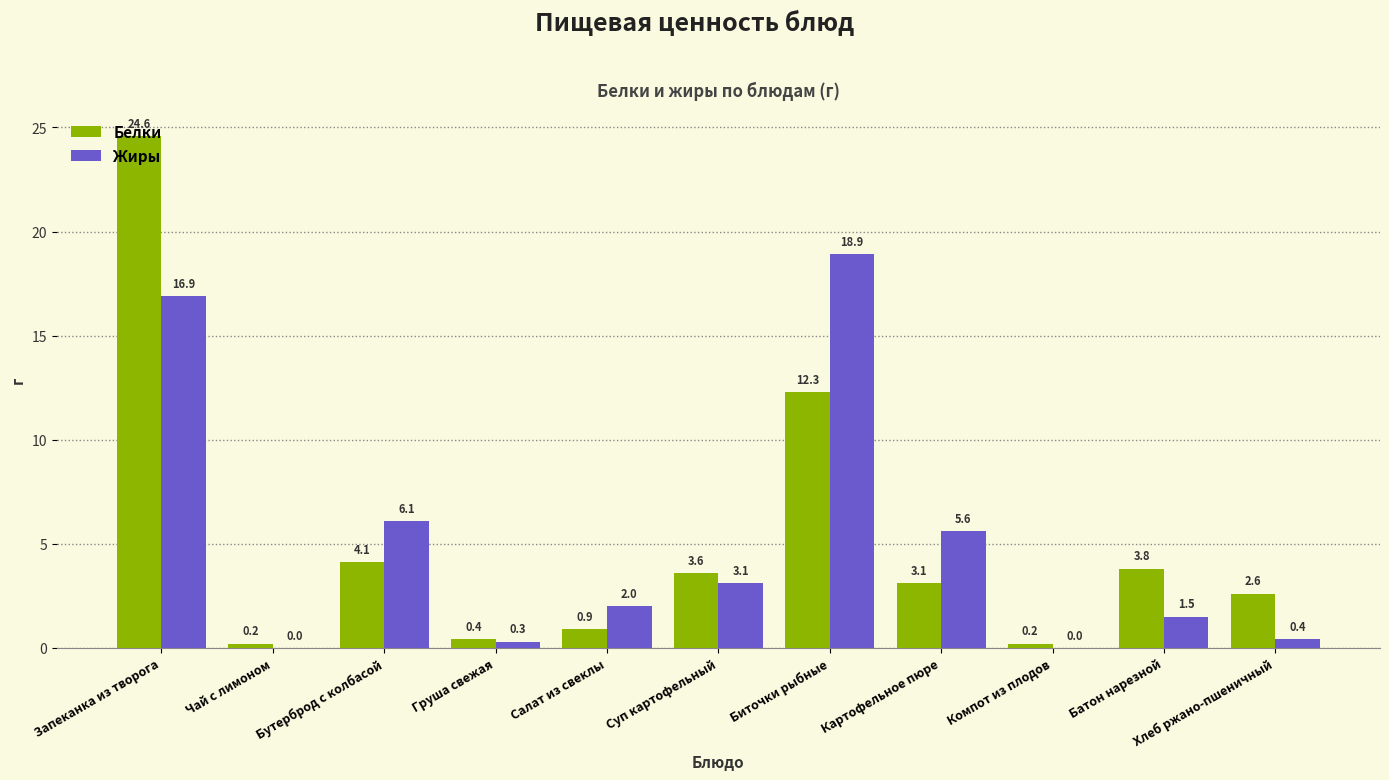

Which series changed the most between Груша свежая and Салат из свеклы?

Жиры